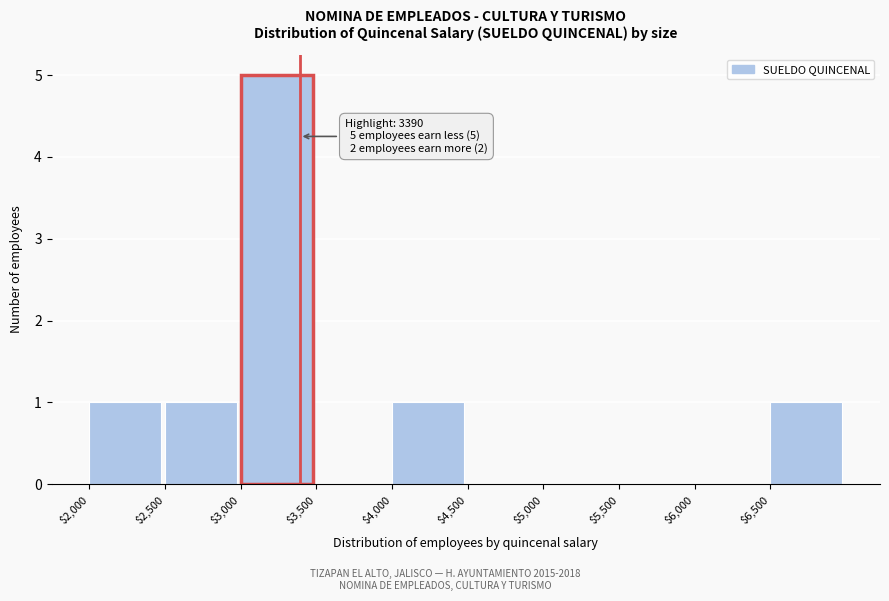

Over which range of the x-axis is the bar tallest?

3000 to 3500